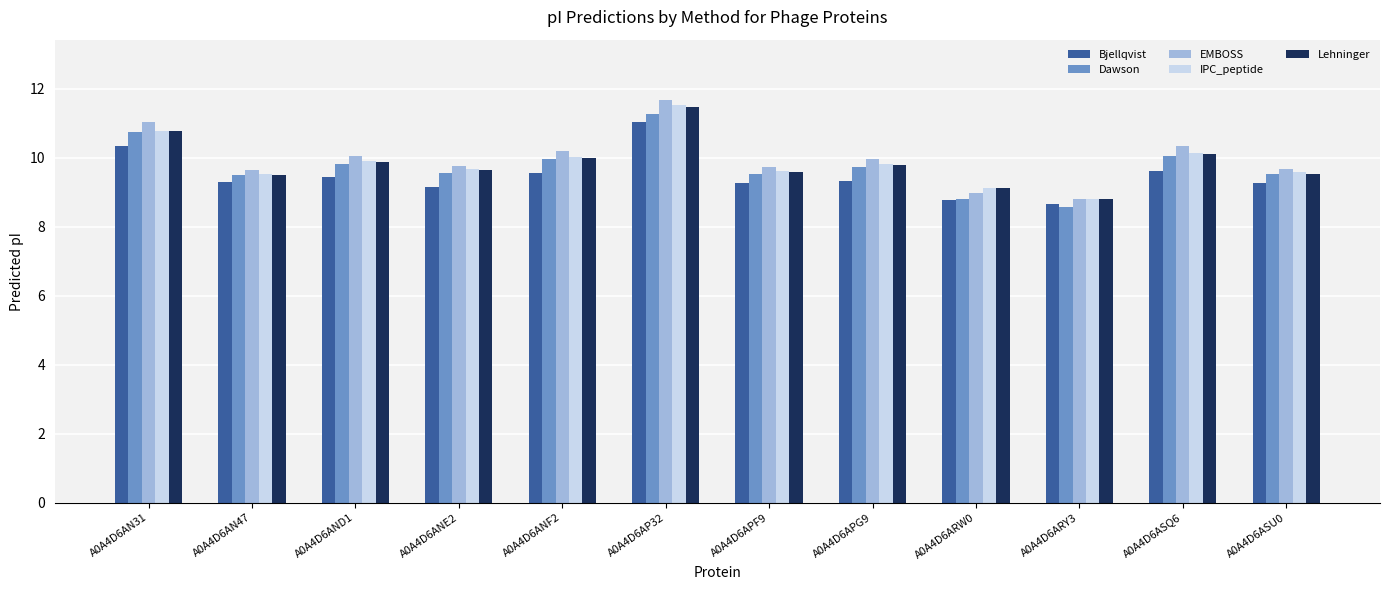

At which label does Bjellqvist first exceed 9?

A0A4D6AN31